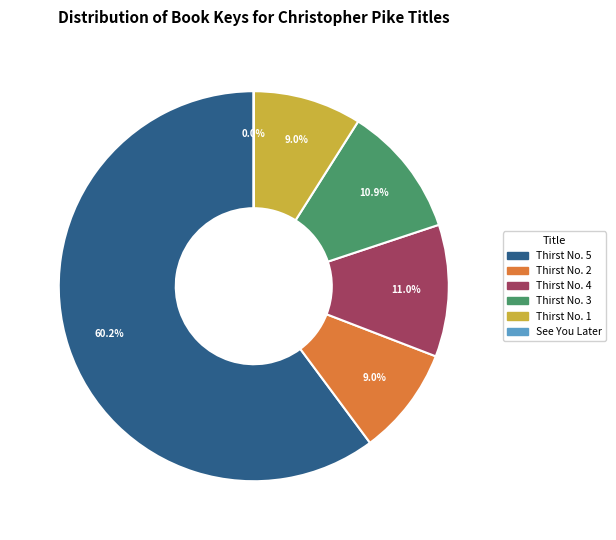

Is it true that Thirst No. 3 is 11% of the pie?

True